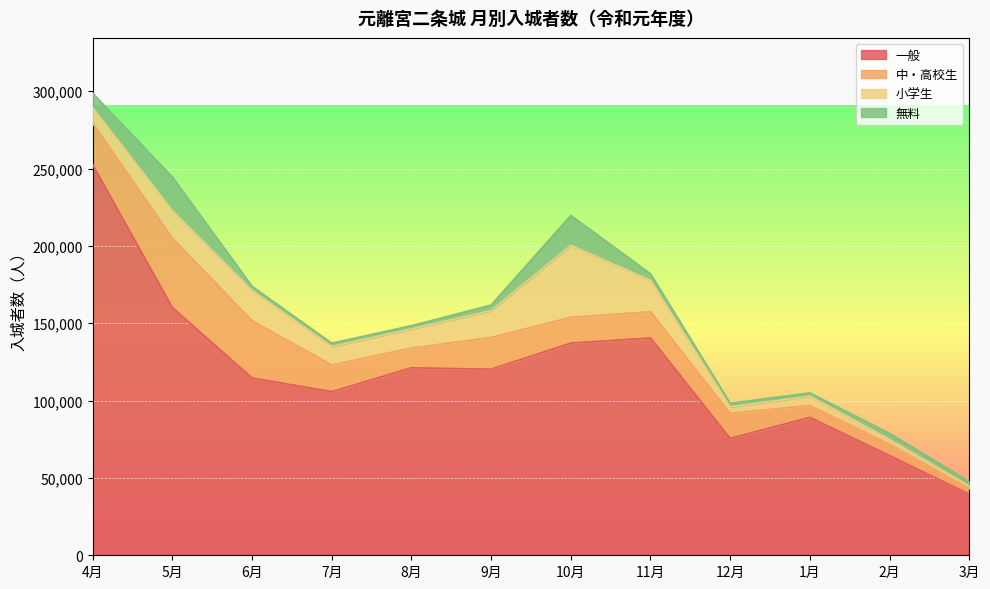

The 小学生 series shows 9880 at 4月. True or false?

True